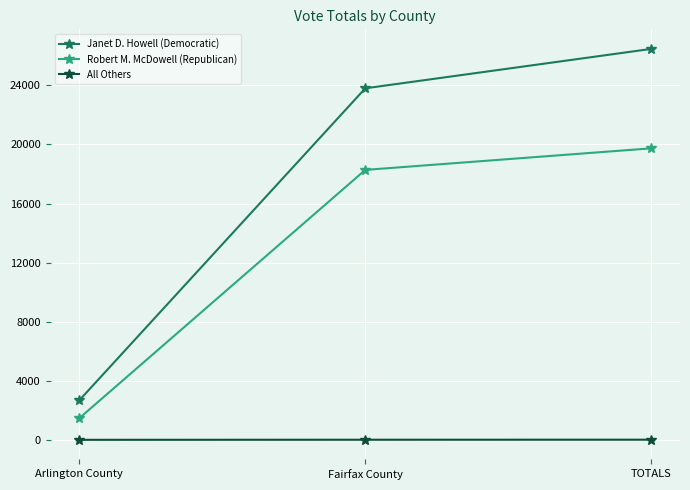

Does the chart have visible grid lines?

Yes